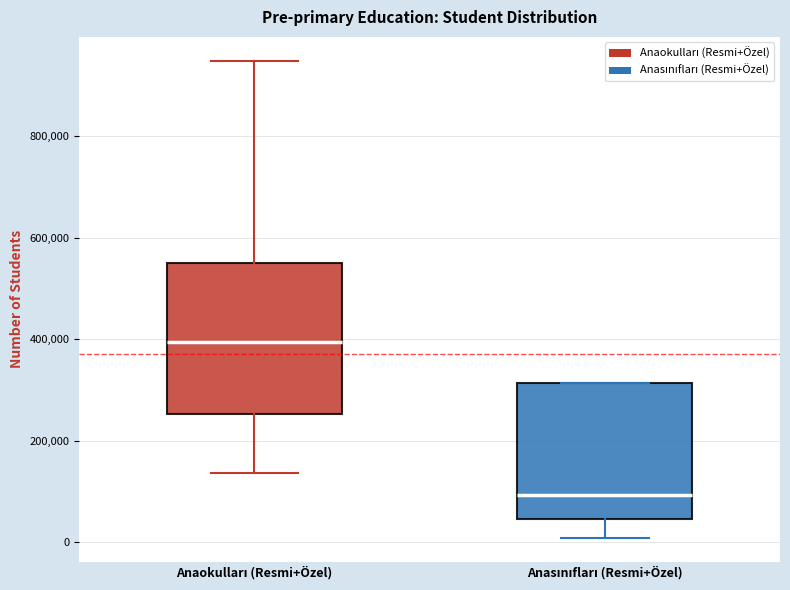

Reading left to right, read every box against the y-axis: the position of its median line, the range the box covers, and the ends of its whiskers. The values are not printed on the chart, so give them approximately, as read against the axis.

Anaokulları (Resmi+Özel): median 400000, box 260000 to 560000, whiskers 140000 to 940000
Anasınıfları (Resmi+Özel): median 100000, box 40000 to 320000, whiskers 0 to 320000